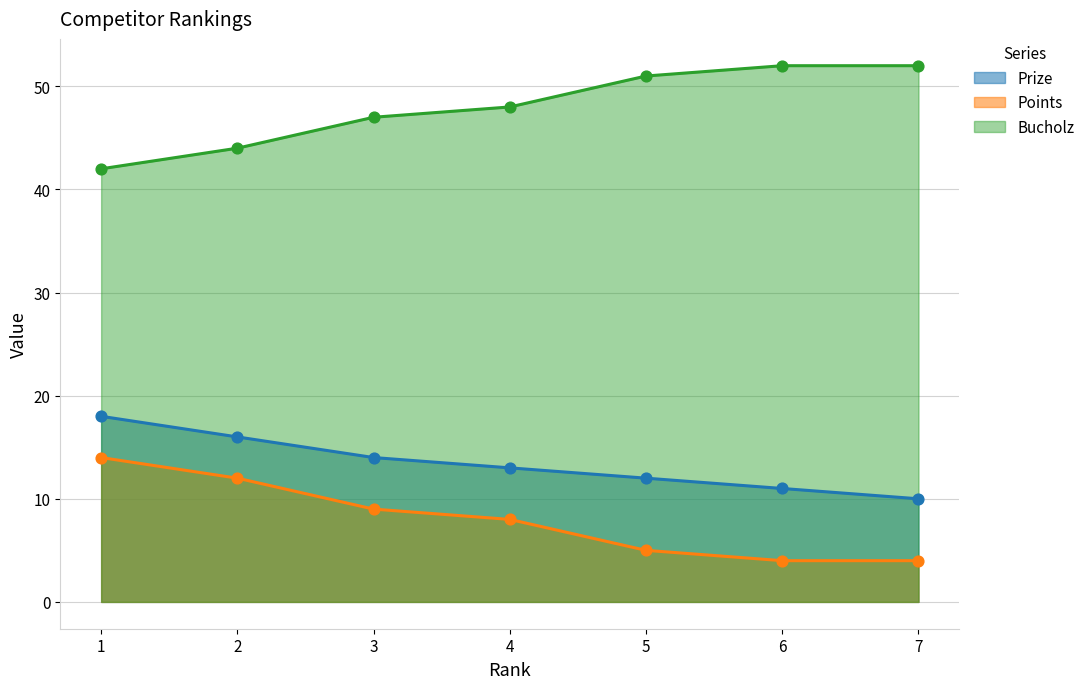

What are all the series names shown in the legend?

Prize, Points, Bucholz